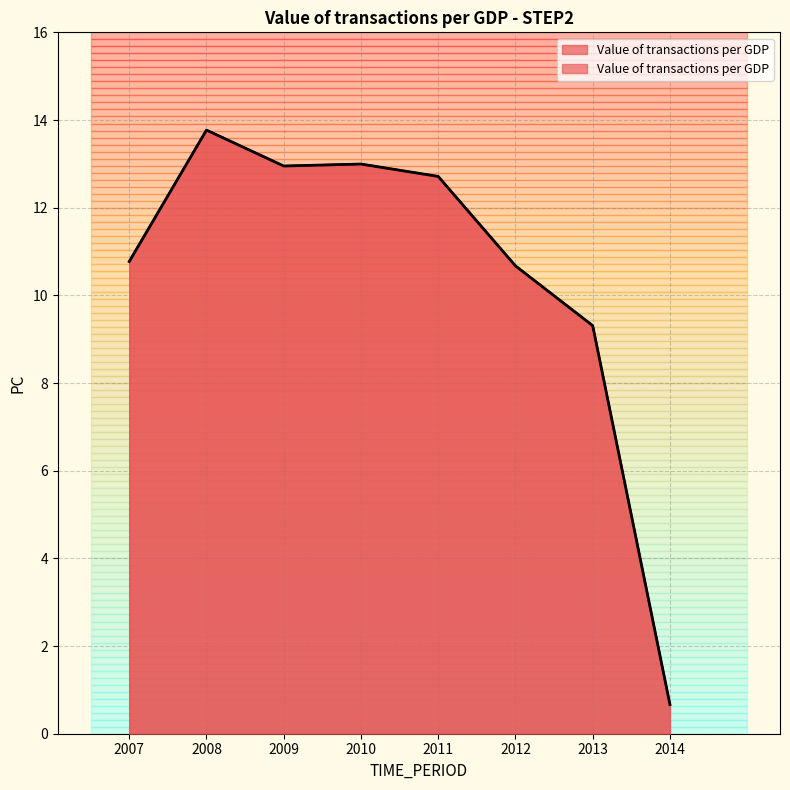

How many values exceed 12?

4